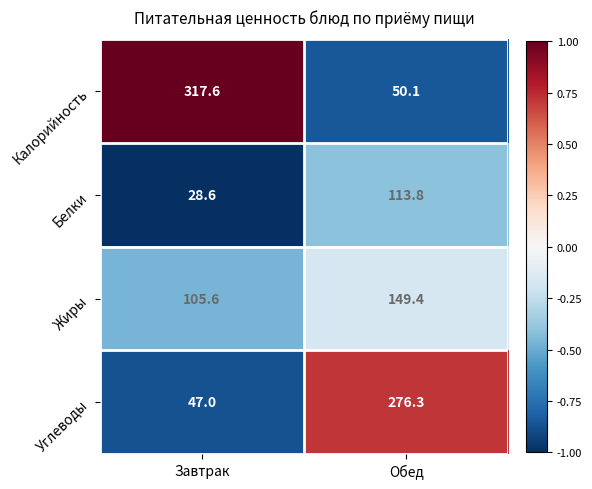

Which category has the lowest value across all series?

Завтрак